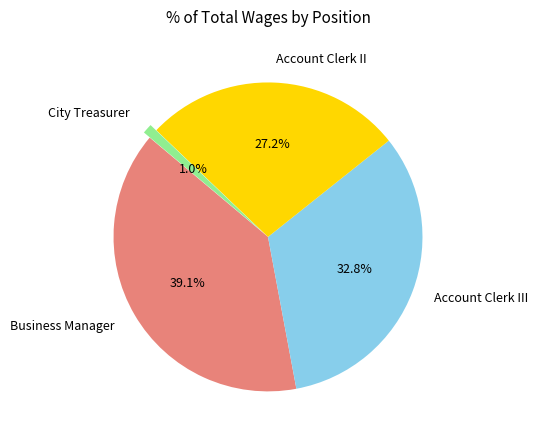

How many segments does this pie chart have?

4